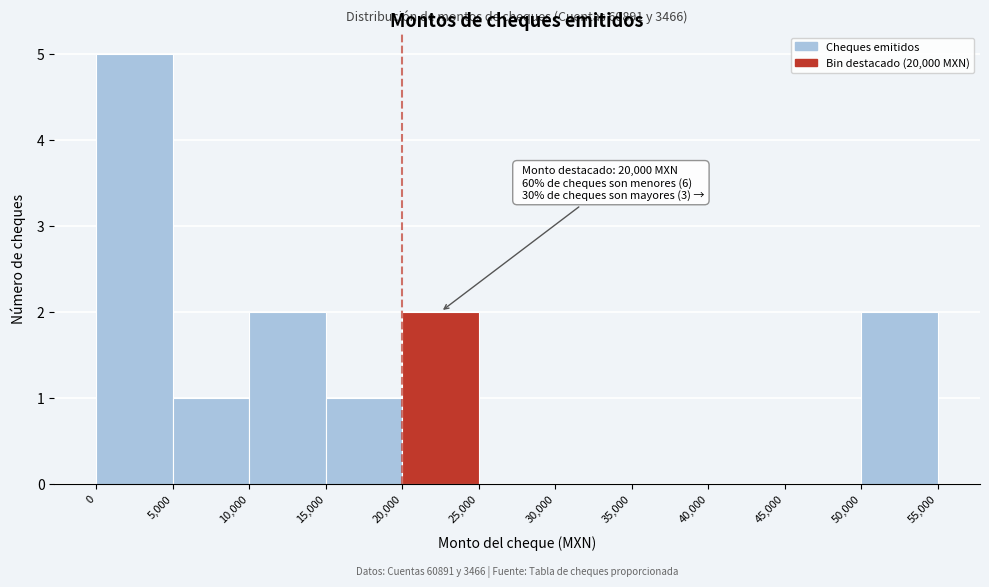

Over which range of the x-axis is the bar tallest?

0 to 5,000